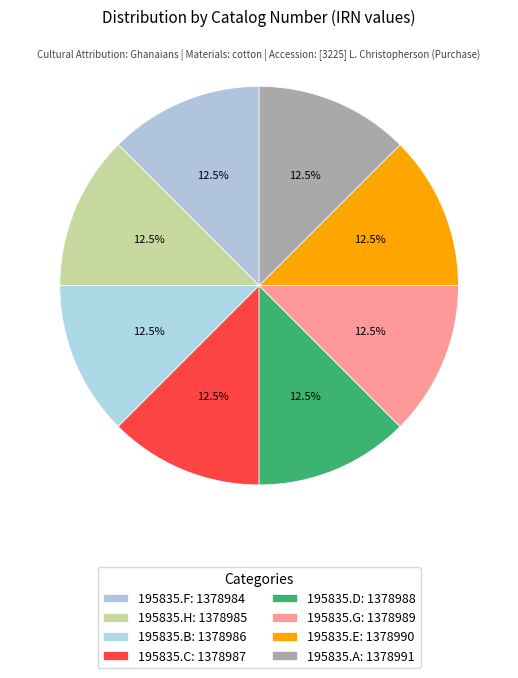

To the nearest percent, what is the combined percentage of 195835.E and 195835.G?

25%